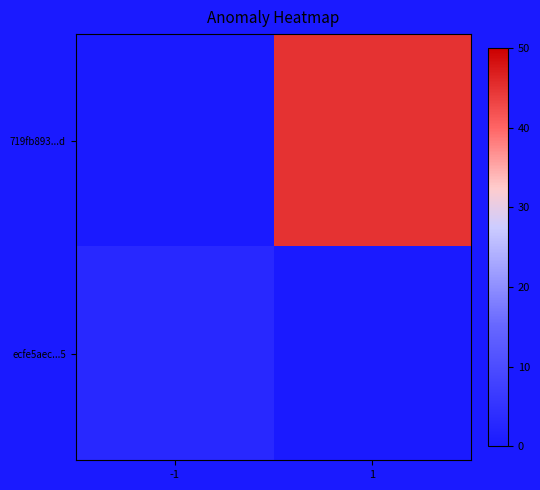

What is the total value across all series at 1?

45